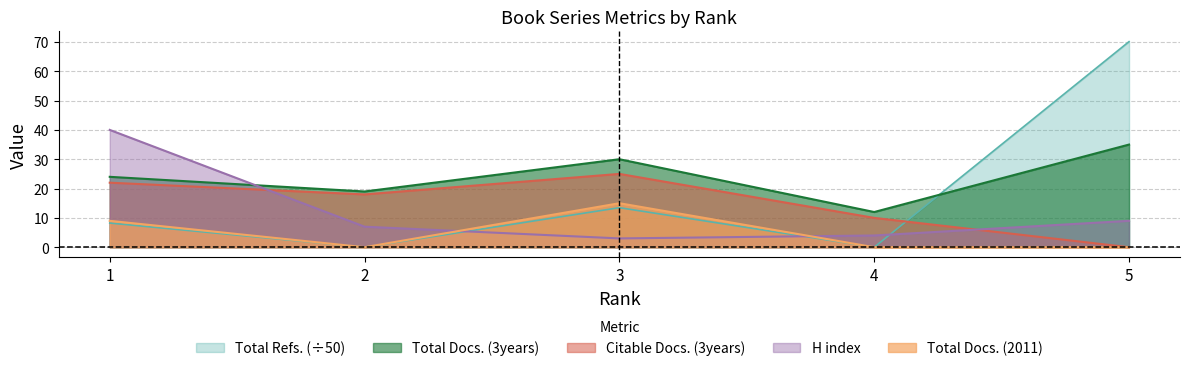

Does the chart have visible grid lines?

Yes